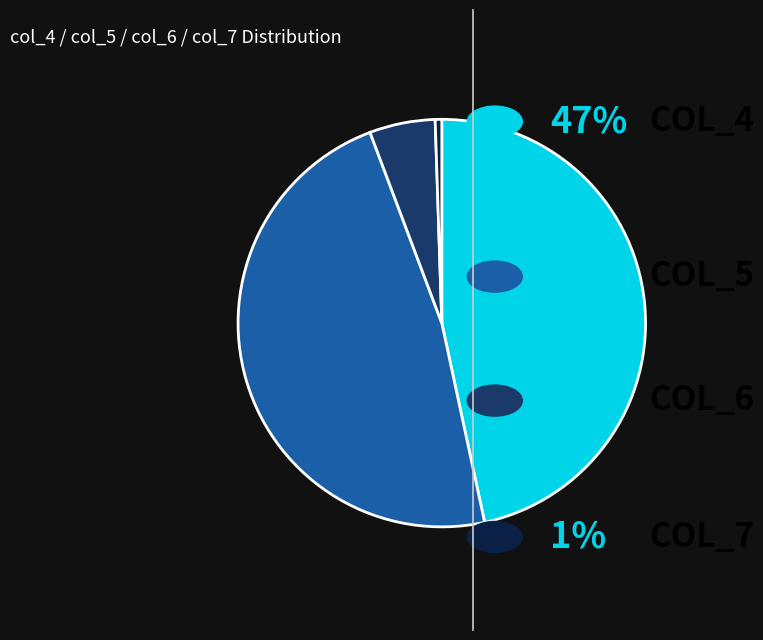

Is there a majority slice in this chart?

No